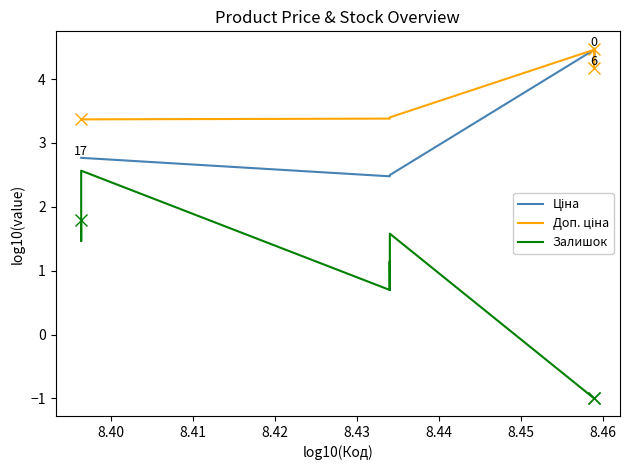

Is this an area chart (filled region under the line)?

No